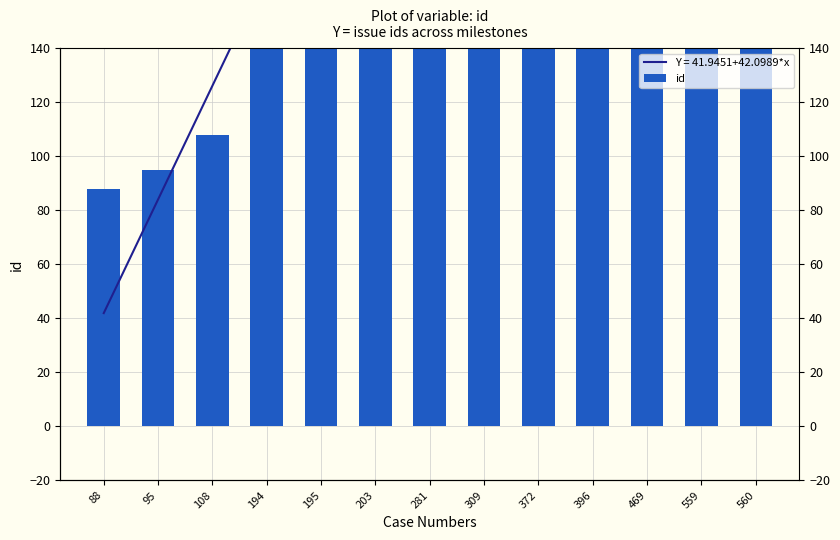

How many bars are there in total?

13